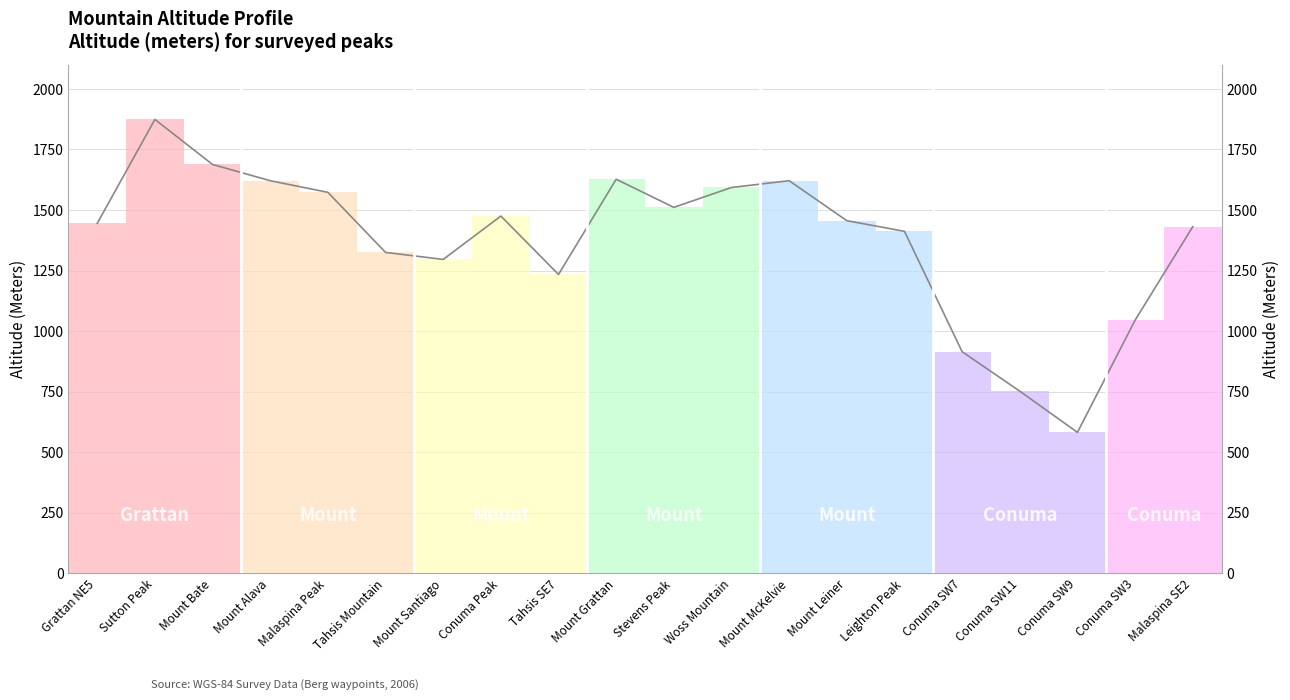

What is the average value?

1374